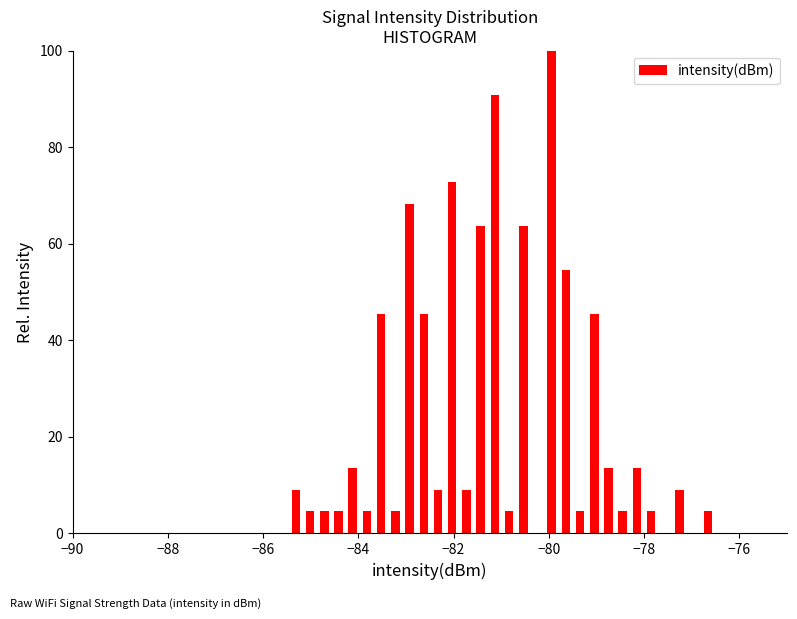

Read against the x-axis, roughly where is the centre of the tallest bar?

-80.0